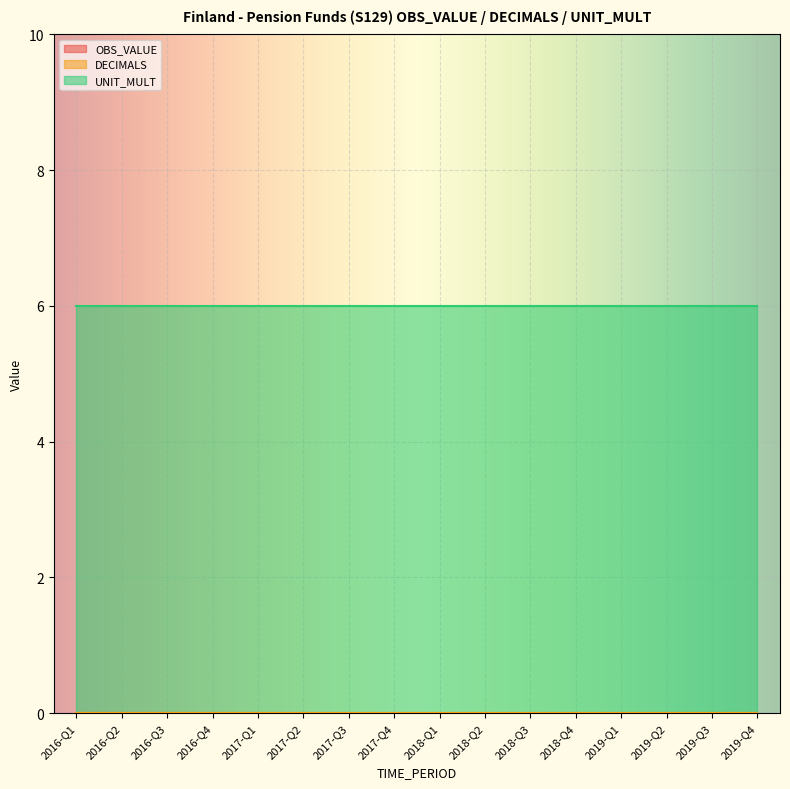

True or false: OBS_VALUE has more than 1 interior local peaks.

False